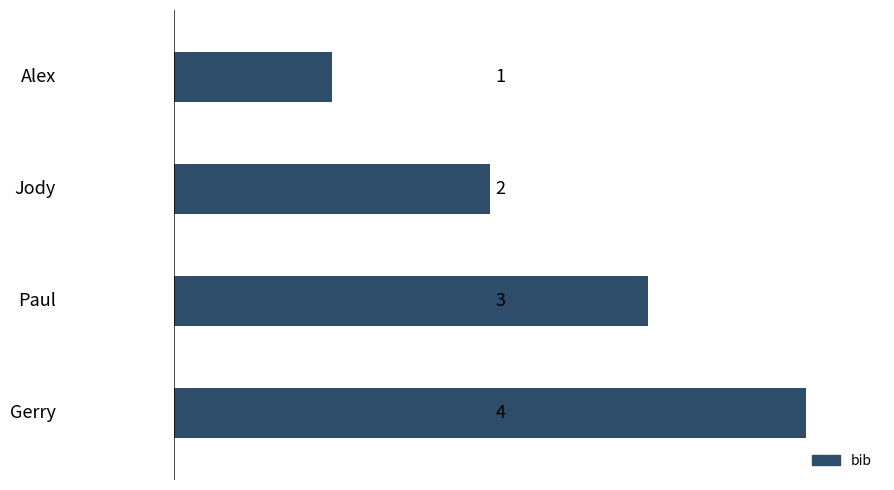

Are the bars horizontal?

Yes